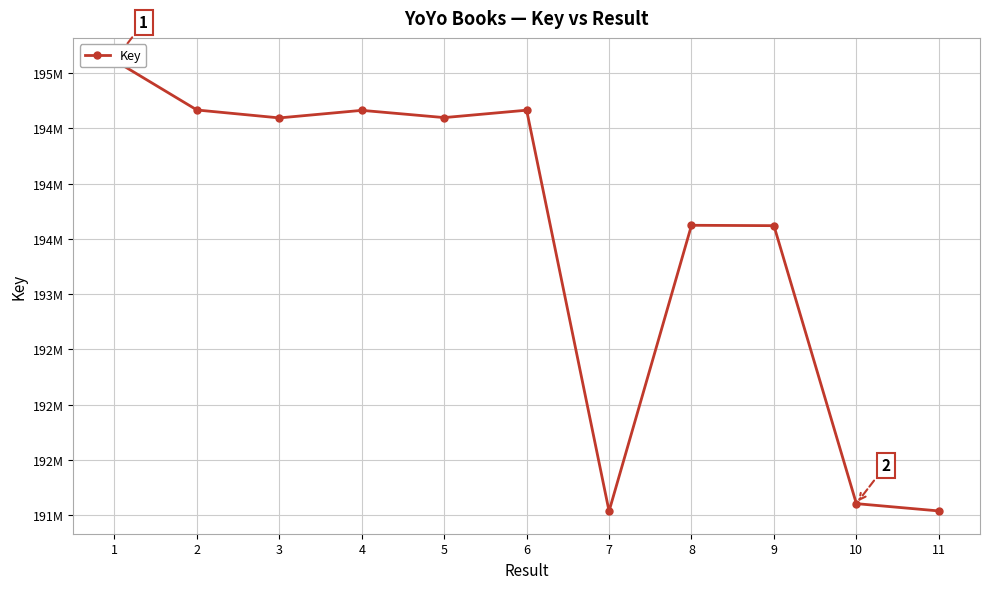

Where is the first local maximum?

4